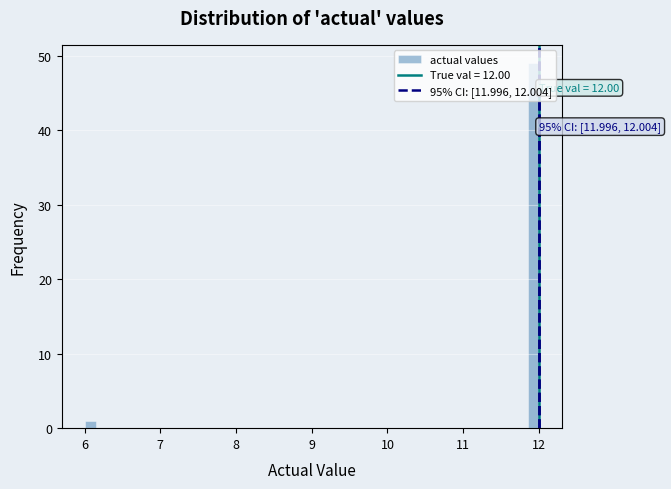

Around what value on the x-axis is the tallest bar? Give the approximate position of its centre, as read against the axis.

11.9